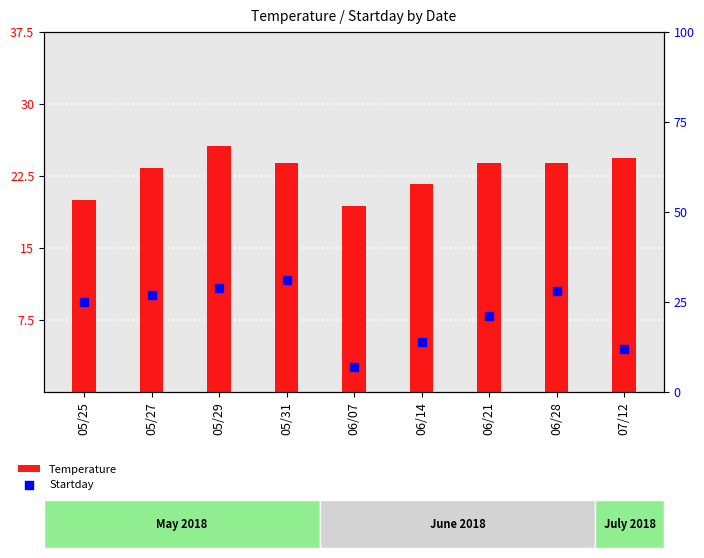

At how many categories does at least one series exceed 8?

9